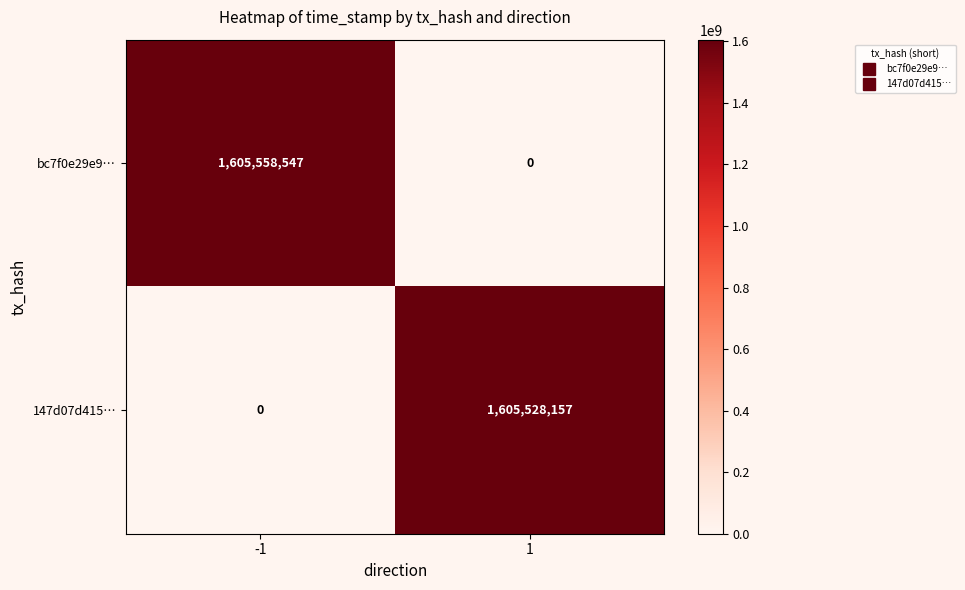

Is the value of bc7f0e29e9… at -1 greater than the value of 147d07d415… at -1?

Yes